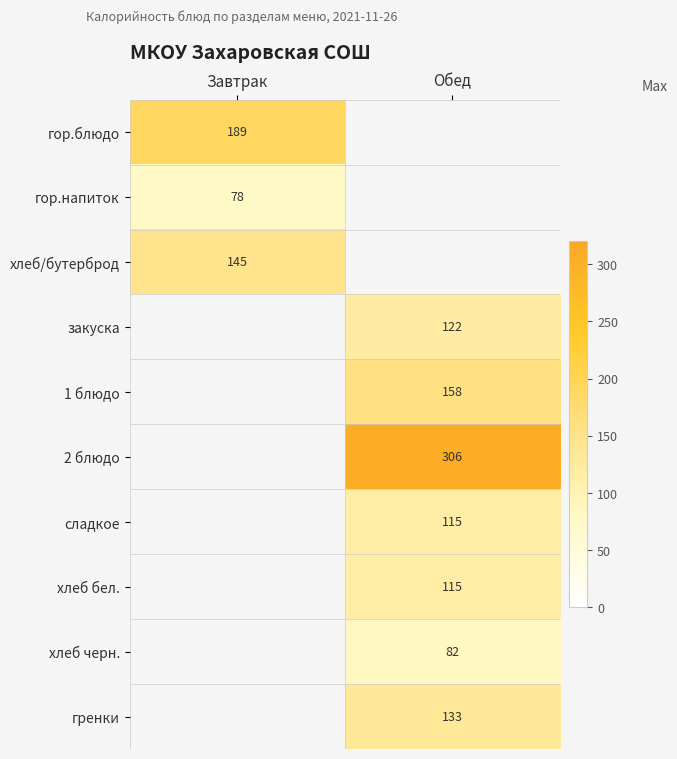

The value of 2 блюдо at Обед is 306. True or false?

True